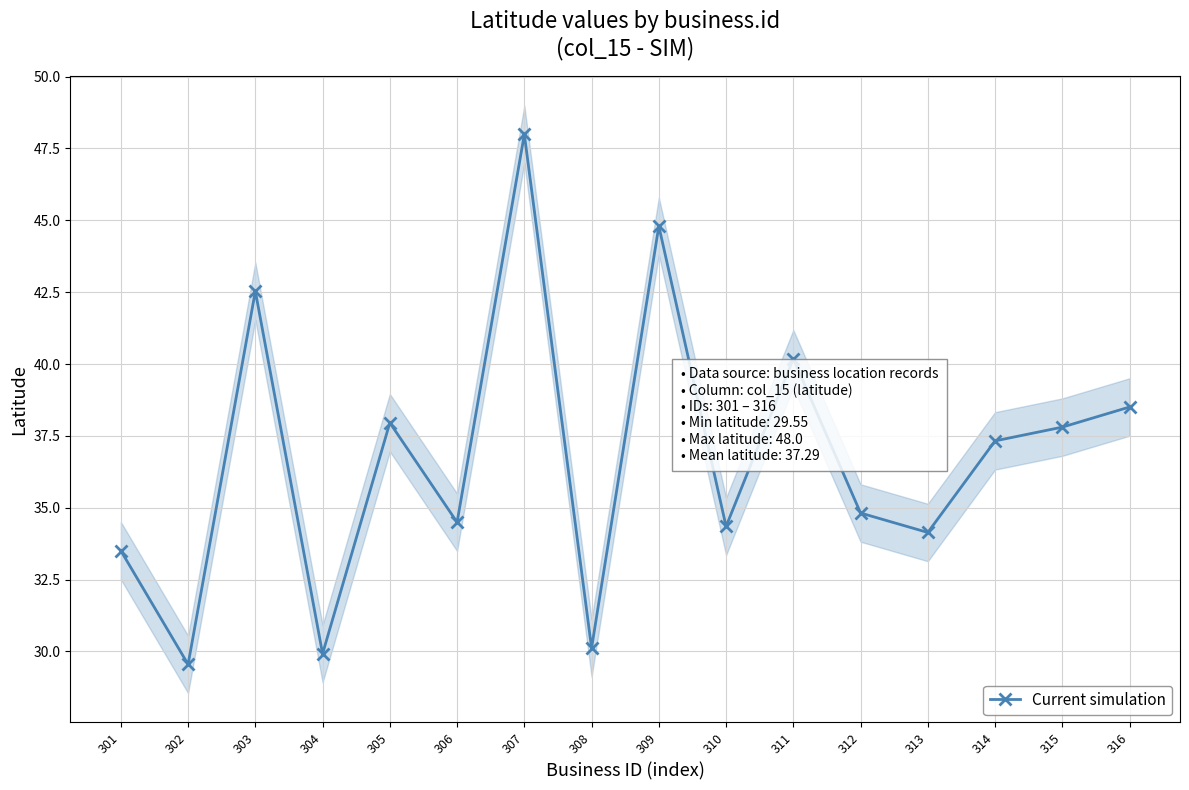

What is the sum of all values?

588.0